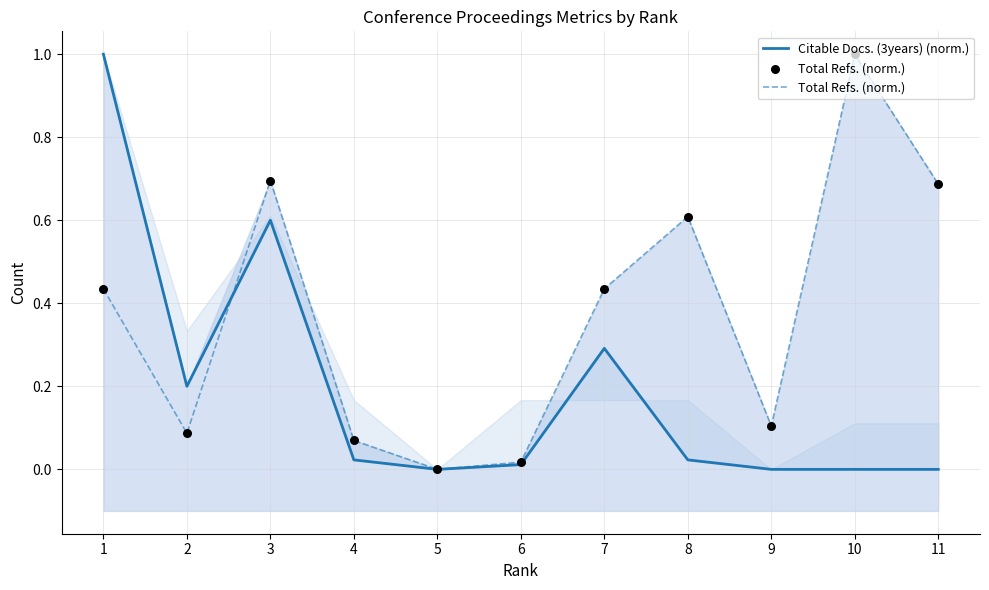

Which series has the largest total across all categories?

Total Refs. (norm.)